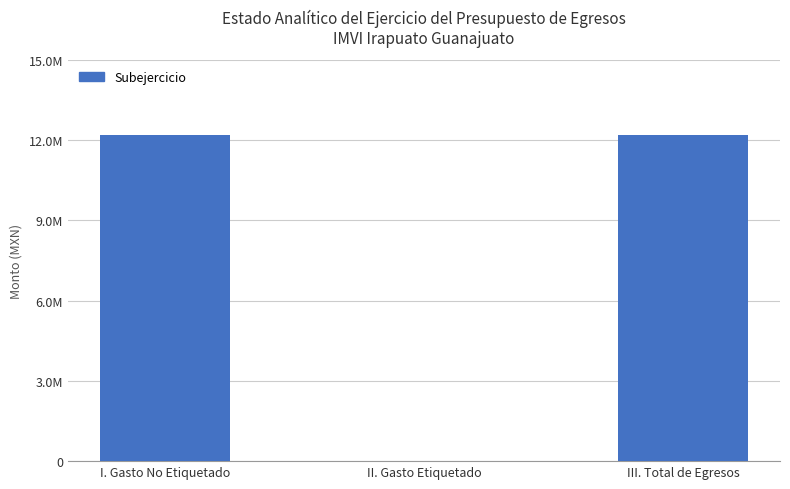

What is the sum of the values at II. Gasto Etiquetado and III. Total de Egresos?

12170147.3